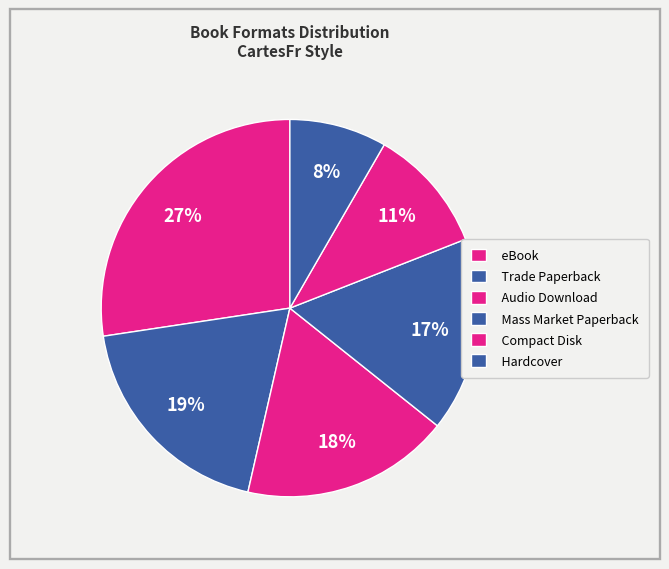

How many slices are in this pie chart?

6